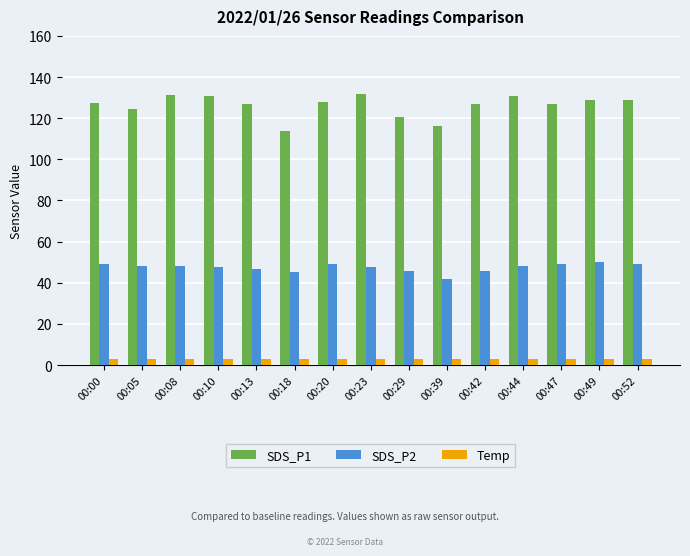

Is the value of Temp at 00:08 greater than the value of SDS_P1 at 00:18?

No